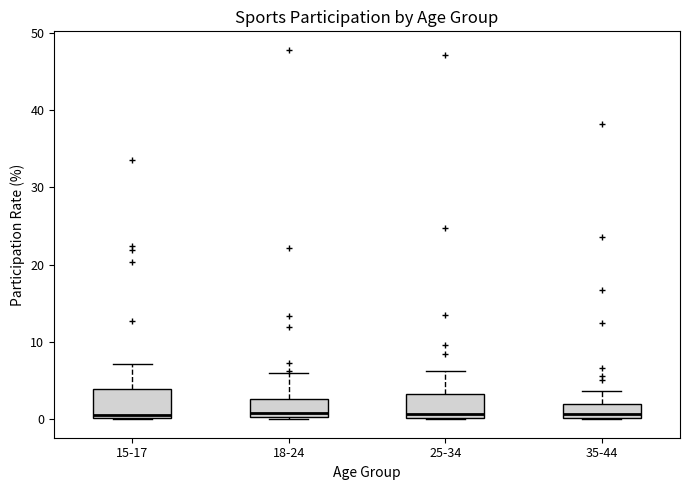

Reading left to right, transcribe this box plot: for each box, give where its median line is, the range the box spans, and where its two whiskers end, as read against the y-axis. The values are not printed on the chart, so give them approximately, as read against the axis.

15-17: median 1, box 0 to 4, whiskers 0 to 7
18-24: median 1, box 0 to 3, whiskers 0 to 6
25-34: median 1, box 0 to 3, whiskers 0 to 6
35-44: median 1, box 0 to 2, whiskers 0 to 4